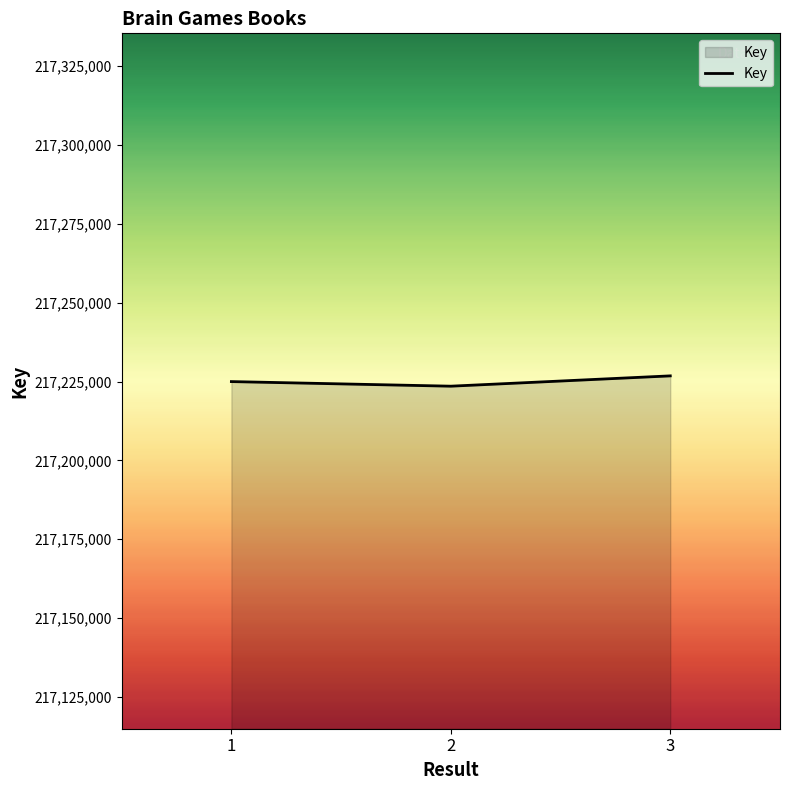

Reading right to left, what are all the values shown in this chart?

3=217226818	2=217223547	1=217225005